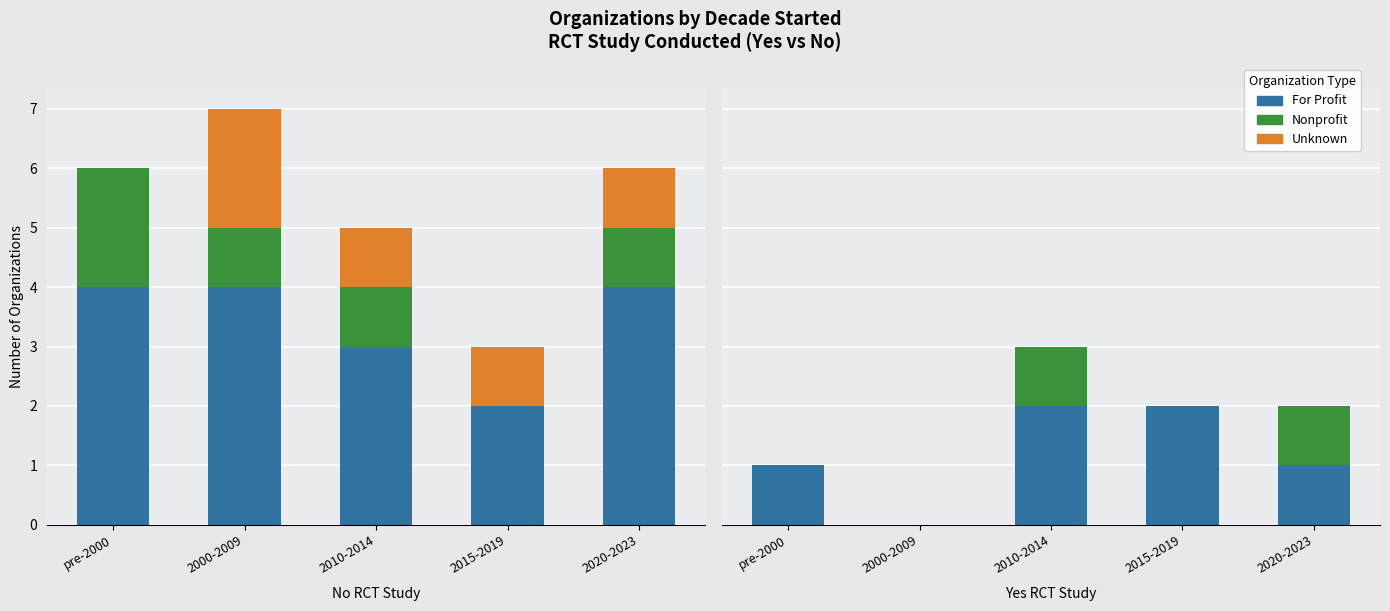

Between 2000-2009 and 2010-2014, which is larger?

2010-2014